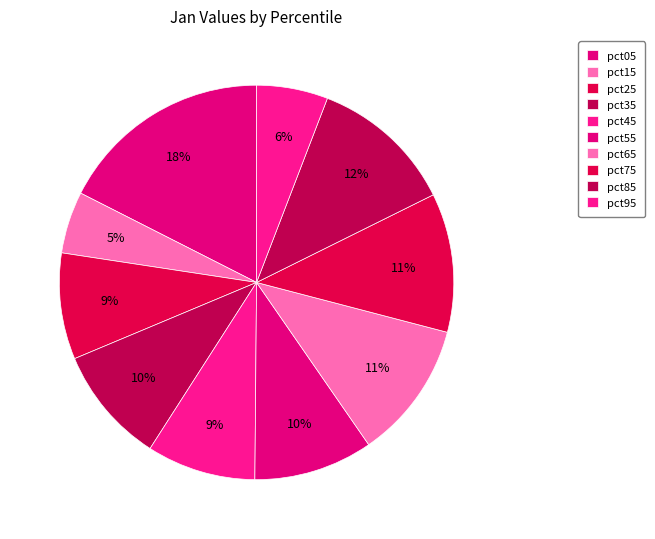

Between pct65 and pct55, which is larger?

pct65